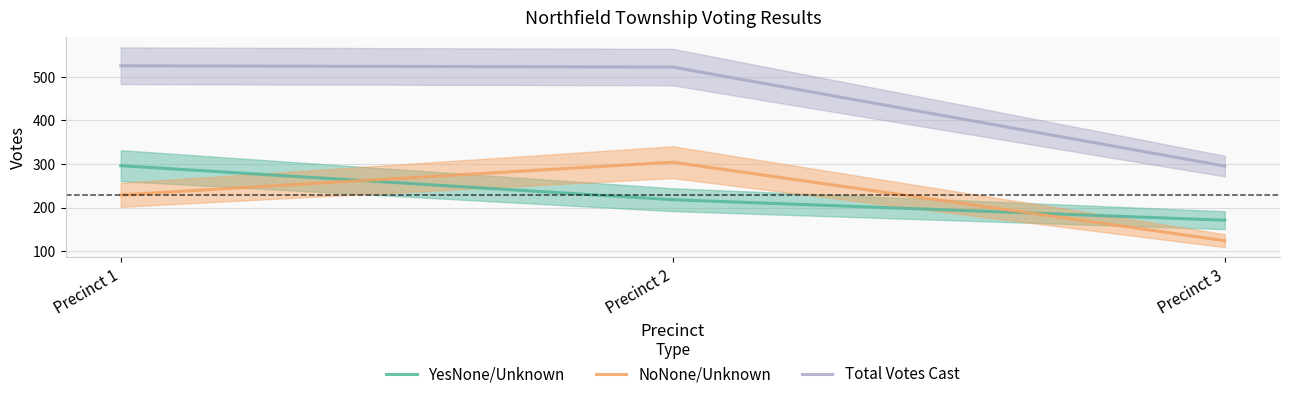

At which label does YesNone/Unknown first exceed 218?

Precinct 1